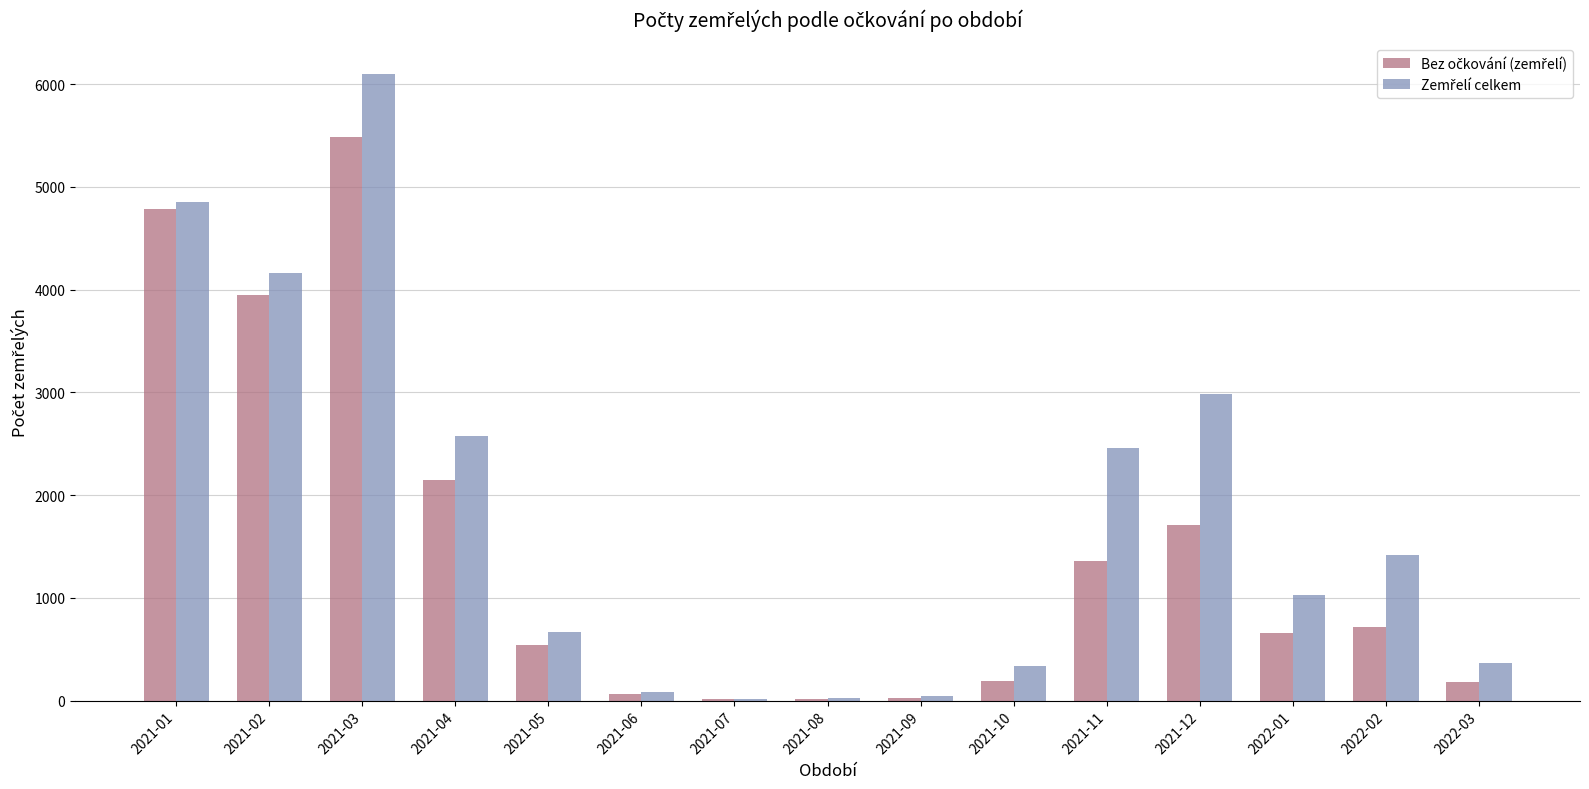

Does the chart contain stacked bars?

No